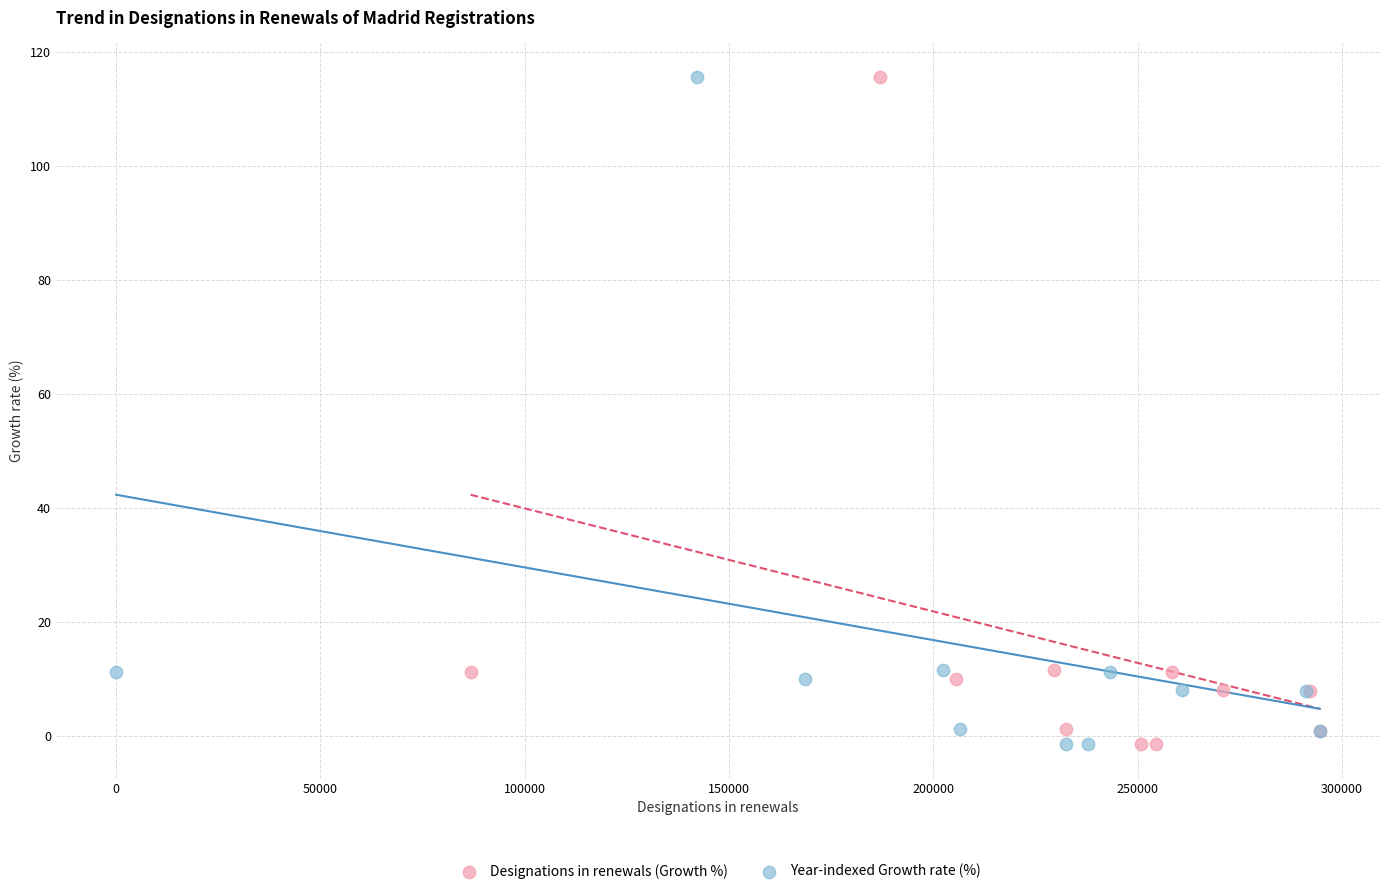

What are all the series names shown in the legend?

Designations in renewals (Growth %), Year-indexed Growth rate (%)